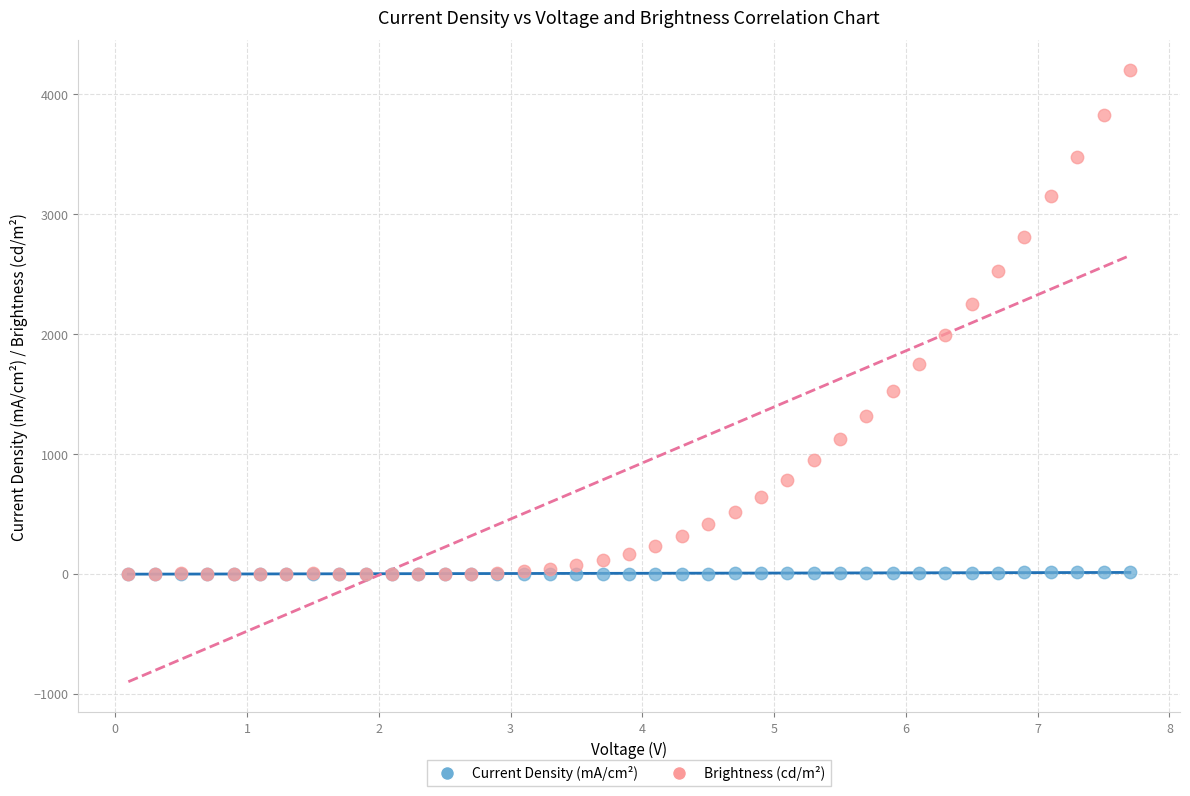

Which series contains the highest Y value?

Brightness (cd/m²)